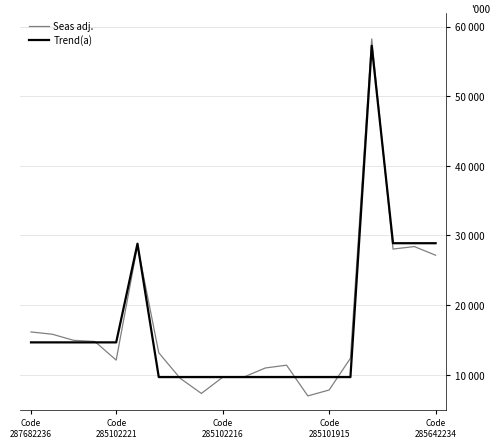

What is the greatest value displayed?

58229.8